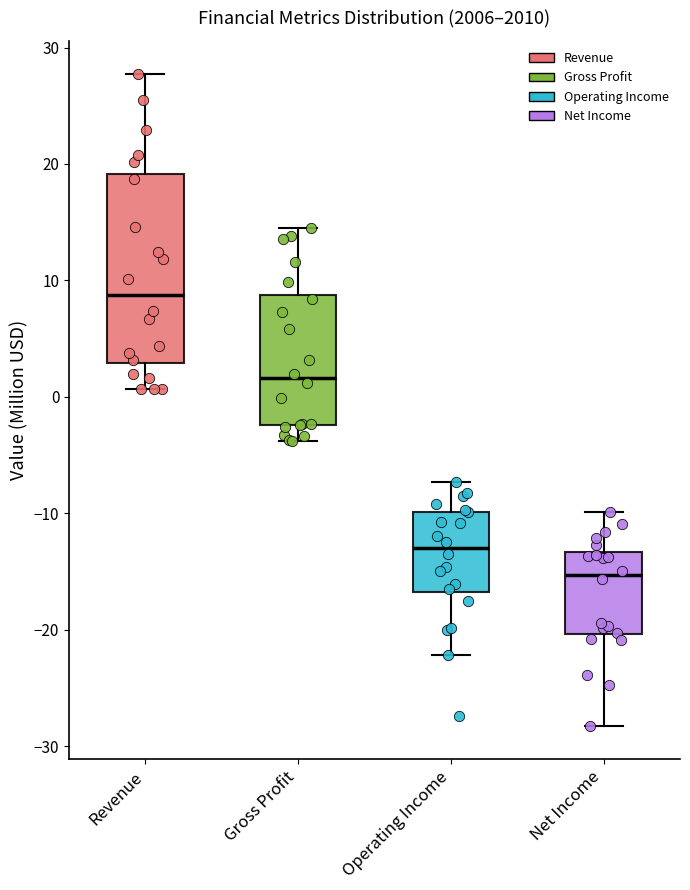

Reading left to right, transcribe this box plot: for each box, give where its median line is, the range the box spans, and where its two whiskers end, as read against the y-axis. The values are not printed on the chart, so give them approximately, as read against the axis.

Revenue: median 9, box 3 to 19, whiskers 1 to 28
Gross Profit: median 2, box -2 to 9, whiskers -4 to 15
Operating Income: median -13, box -17 to -10, whiskers -22 to -7
Net Income: median -15, box -20 to -13, whiskers -28 to -10